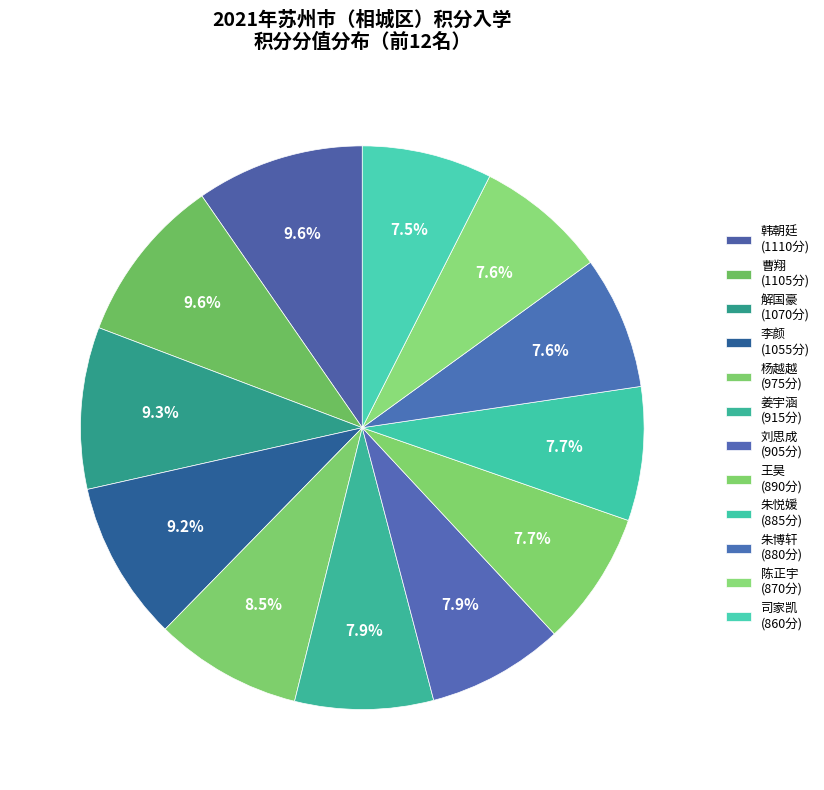

Does 朱博轩 account for over 50% of the chart?

No